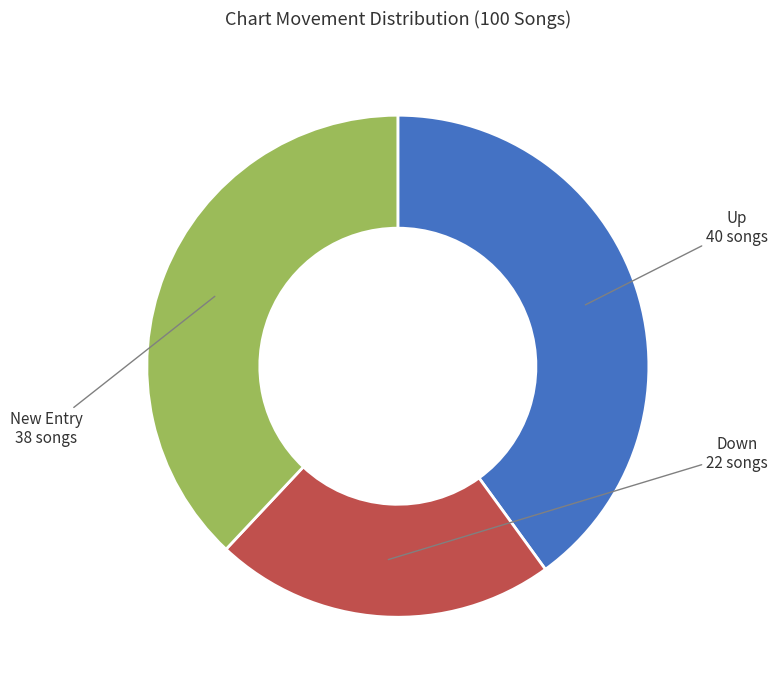

How many slices are in this pie chart?

3